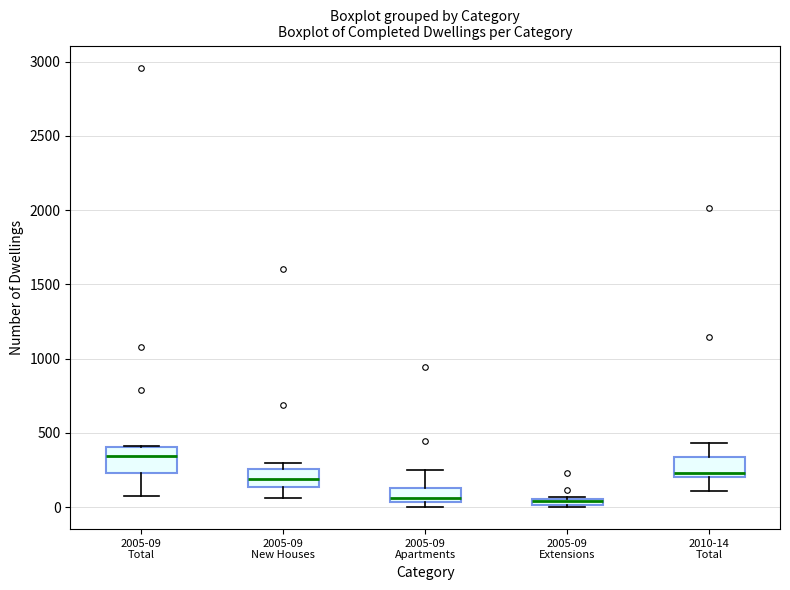

Where does the upper whisker of the box for 2010-14 Total end on the y-axis? The values are not printed on the chart, so give them approximately, as read against the axis.

450